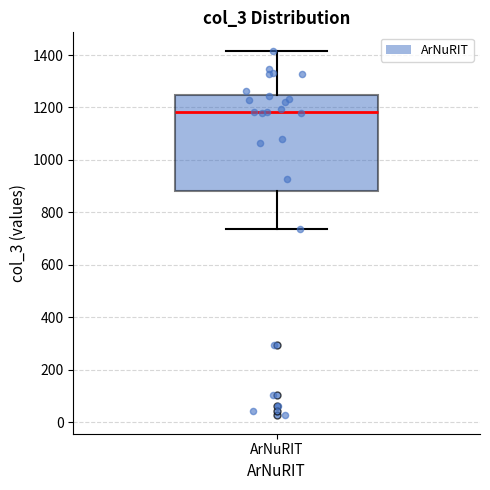

Transcribe this box plot: give where the median line is, the range the box spans, and where the two whiskers end, as read against the y-axis. The values are not printed on the chart, so give them approximately, as read against the axis.

median 1180, box 880 to 1240, whiskers 740 to 1420